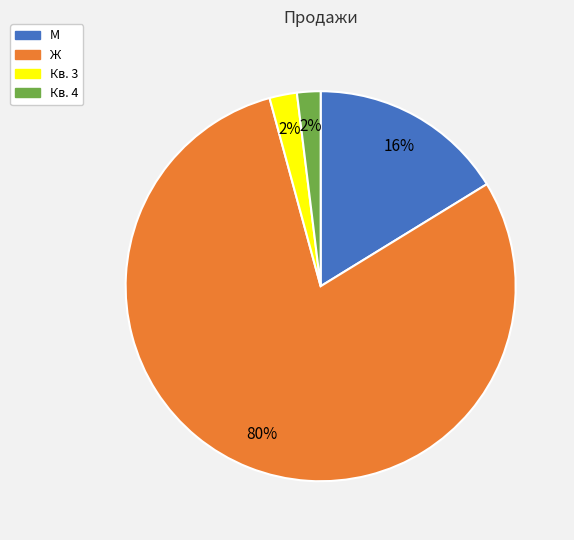

Between Кв. 3 and Ж, which is larger?

Ж